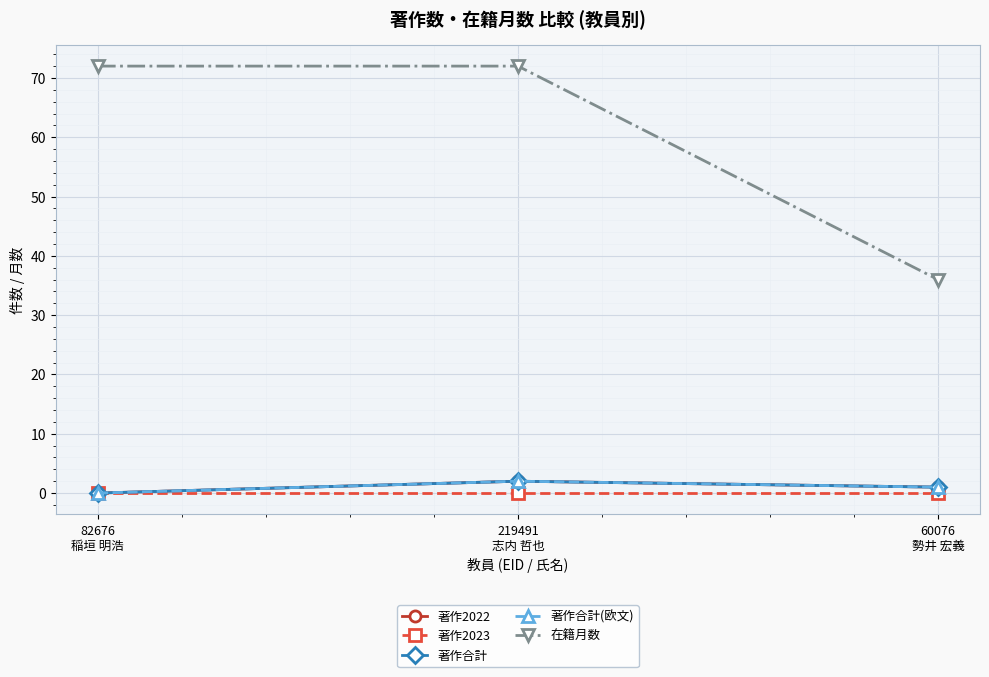

Does the chart have visible grid lines?

Yes